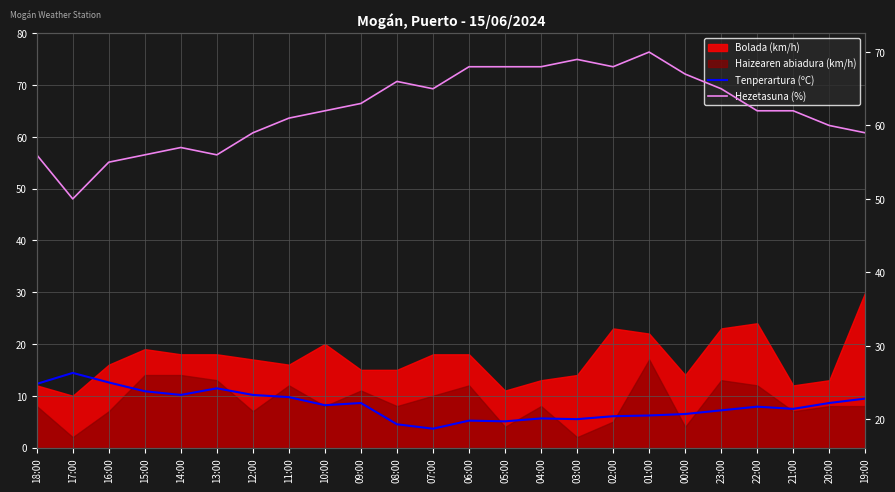

How many values in the Hezetasuna (%) series exceed 62?

11